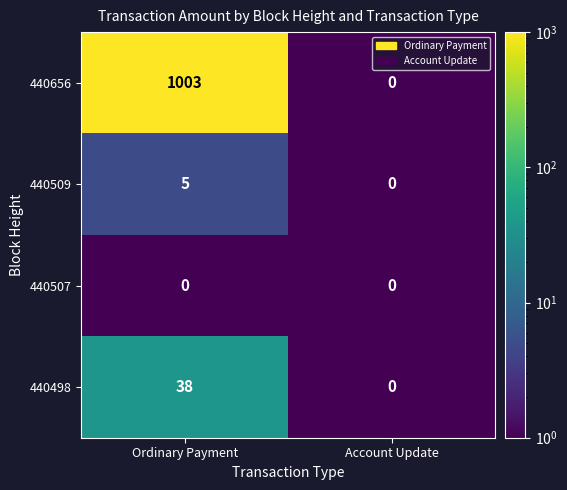

At how many categories does at least one series exceed 991?

1